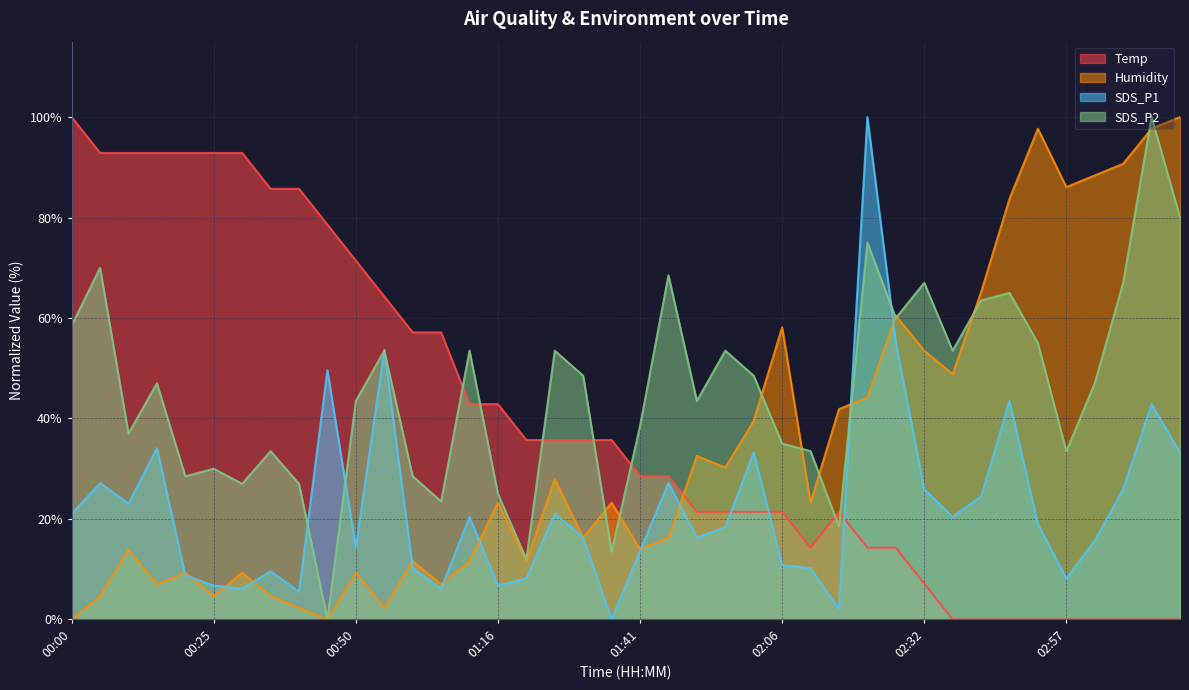

How many times do Humidity and SDS_P2 cross each other?

11